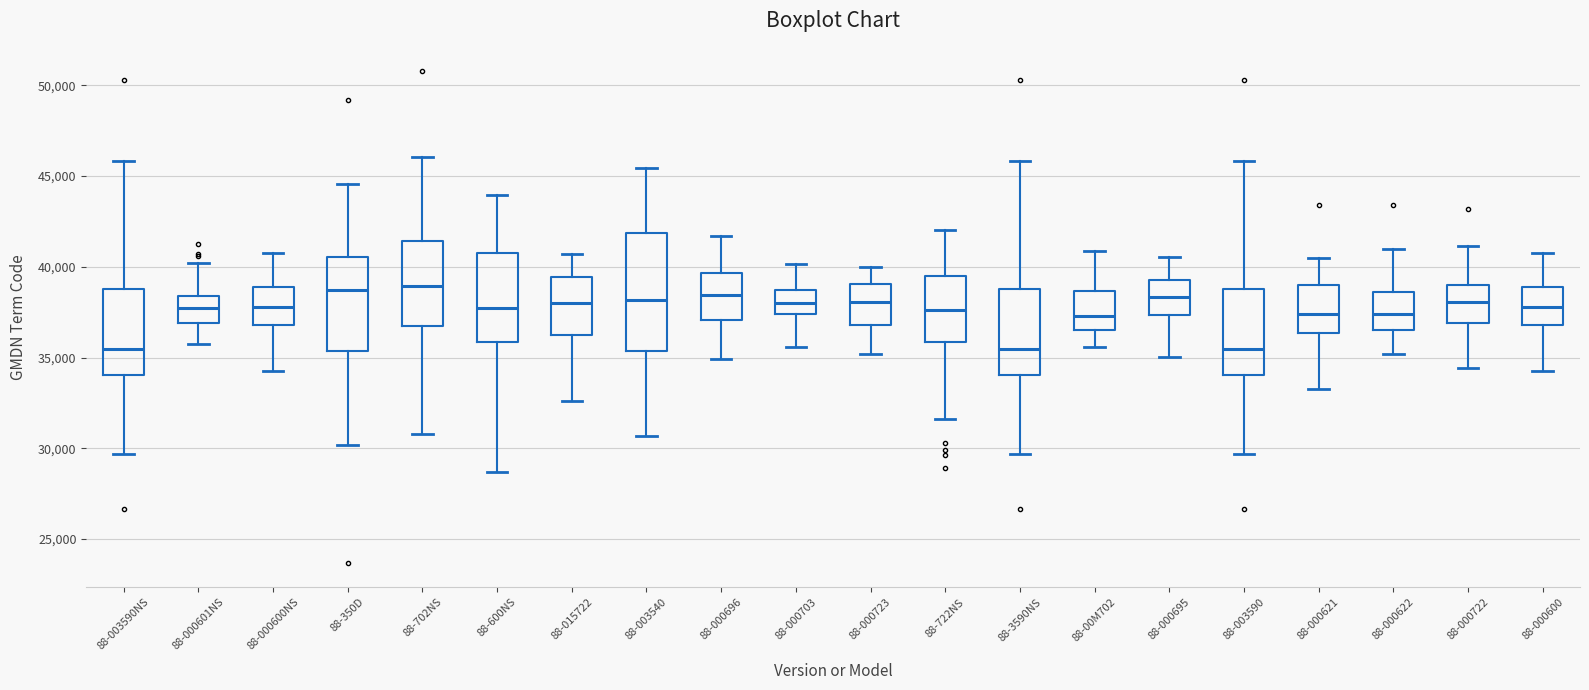

Reading left to right, read every box against the y-axis: the position of its median line, the range the box covers, and the ends of its whiskers. The values are not printed on the chart, so give them approximately, as read against the axis.

88-003590NS: median 35500, box 34000 to 39000, whiskers 29500 to 46000
88-000601NS: median 37500, box 37000 to 38500, whiskers 35500 to 40000
88-000600NS: median 38000, box 37000 to 39000, whiskers 34000 to 41000
88-350D: median 38500, box 35500 to 40500, whiskers 30000 to 44500
88-702NS: median 39000, box 36500 to 41500, whiskers 31000 to 46000
88-600NS: median 37500, box 36000 to 41000, whiskers 28500 to 44000
88-015722: median 38000, box 36000 to 39500, whiskers 32500 to 40500
88-003540: median 38000, box 35500 to 42000, whiskers 30500 to 45500
88-000696: median 38500, box 37000 to 39500, whiskers 35000 to 41500
88-000703: median 38000, box 37500 to 38500, whiskers 35500 to 40000
88-000723: median 38000, box 37000 to 39000, whiskers 35000 to 40000
88-722NS: median 37500, box 36000 to 39500, whiskers 31500 to 42000
88-3590NS: median 35500, box 34000 to 39000, whiskers 29500 to 46000
88-00M702: median 37500, box 36500 to 38500, whiskers 35500 to 41000
88-000695: median 38500, box 37500 to 39500, whiskers 35000 to 40500
88-003590: median 35500, box 34000 to 39000, whiskers 29500 to 46000
88-000621: median 37500, box 36500 to 39000, whiskers 33500 to 40500
88-000622: median 37500, box 36500 to 38500, whiskers 35000 to 41000
88-000722: median 38000, box 37000 to 39000, whiskers 34500 to 41000
88-000600: median 38000, box 37000 to 39000, whiskers 34000 to 41000